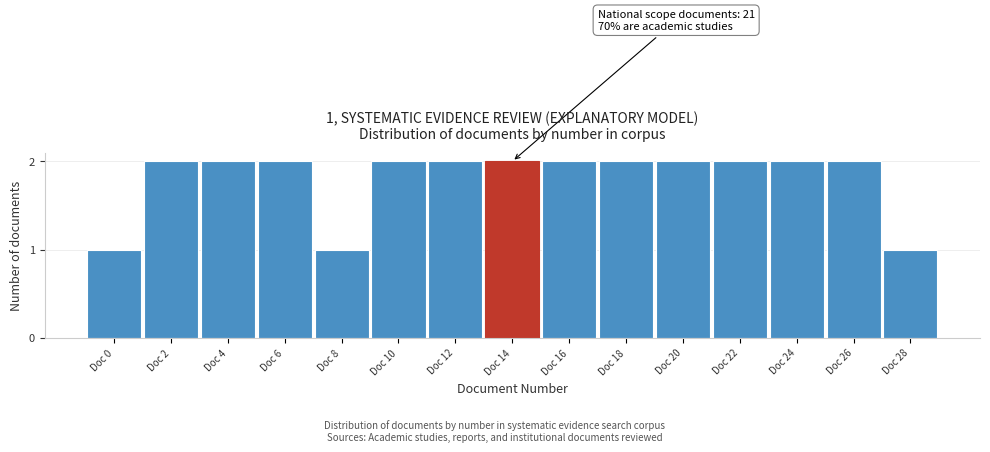

Reading left to right, list all the values displayed in this chart.

1	2	2	2	1	2	2	2	2	2	2	2	2	2	1